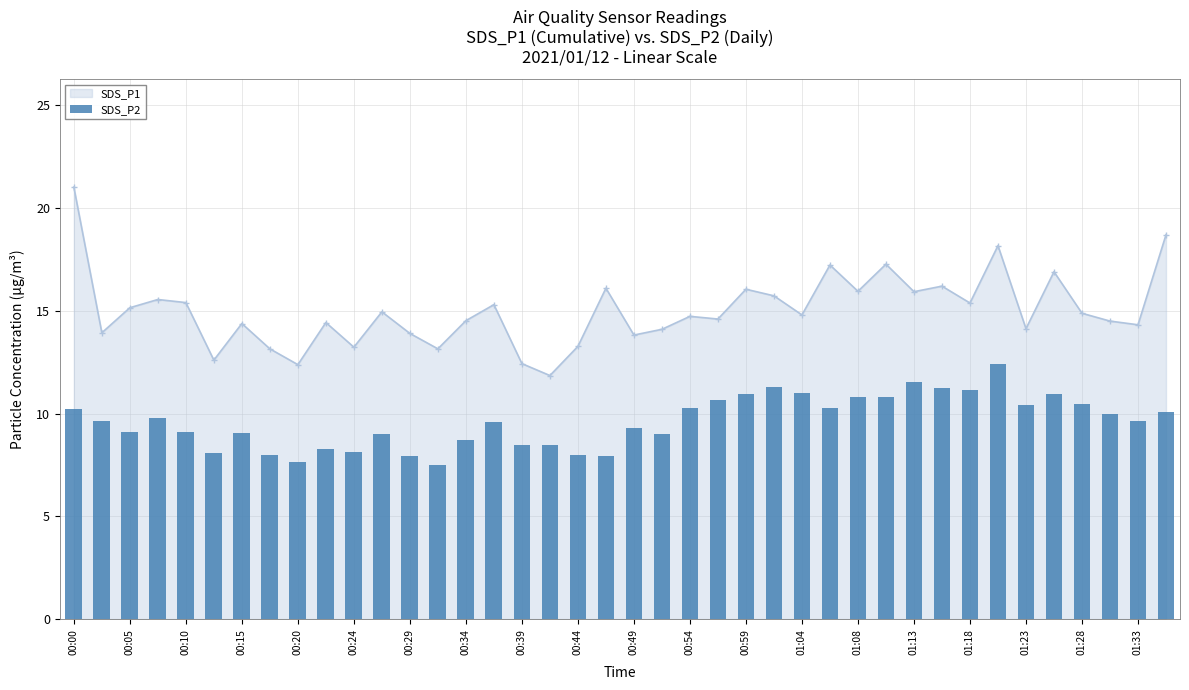

Is it true that SDS_P1 equals 3.1 at 00:24?

False